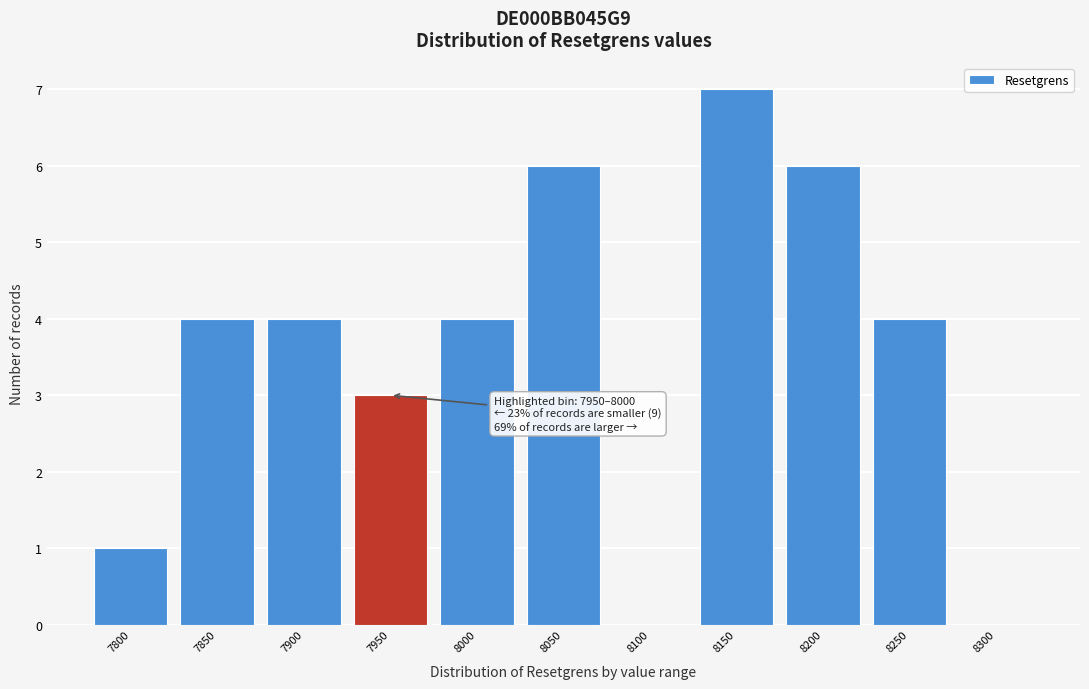

Reading left to right, what are all the values shown in this chart?

7800=1	7850=4	7900=4	7950=3	8000=4	8050=6	8100=0	8150=7	8200=6	8250=4	8300=0